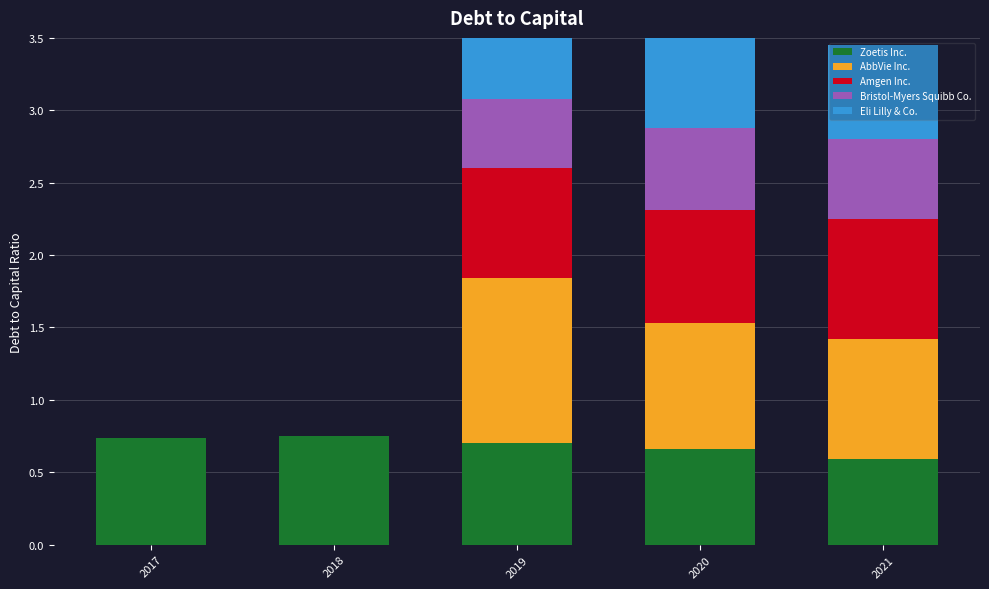

Is the value of Bristol-Myers Squibb Co. at 2021 greater than the value of Zoetis Inc. at 2020?

No